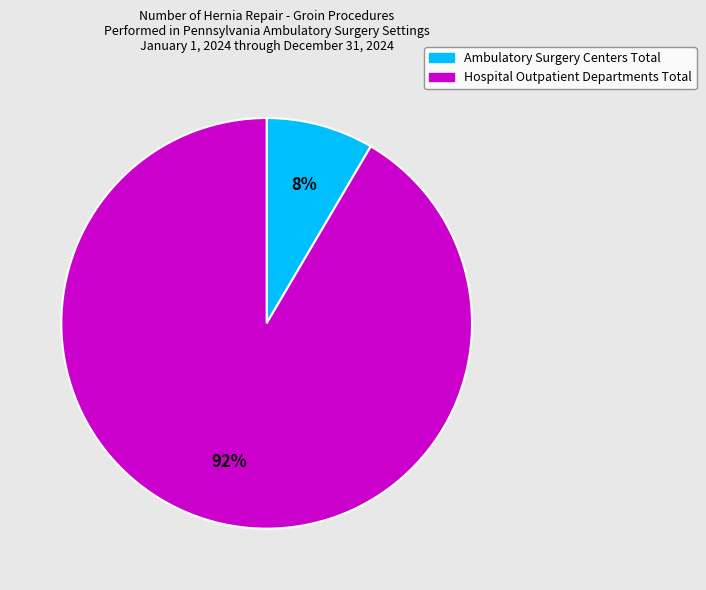

Which slice is the largest?

Hospital Outpatient Departments Total